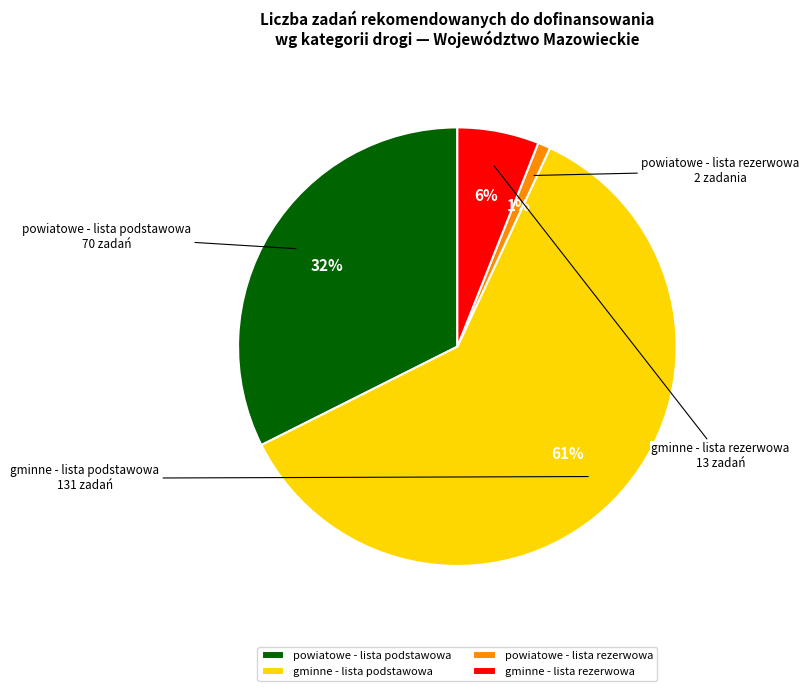

Does any single category account for the majority?

Yes